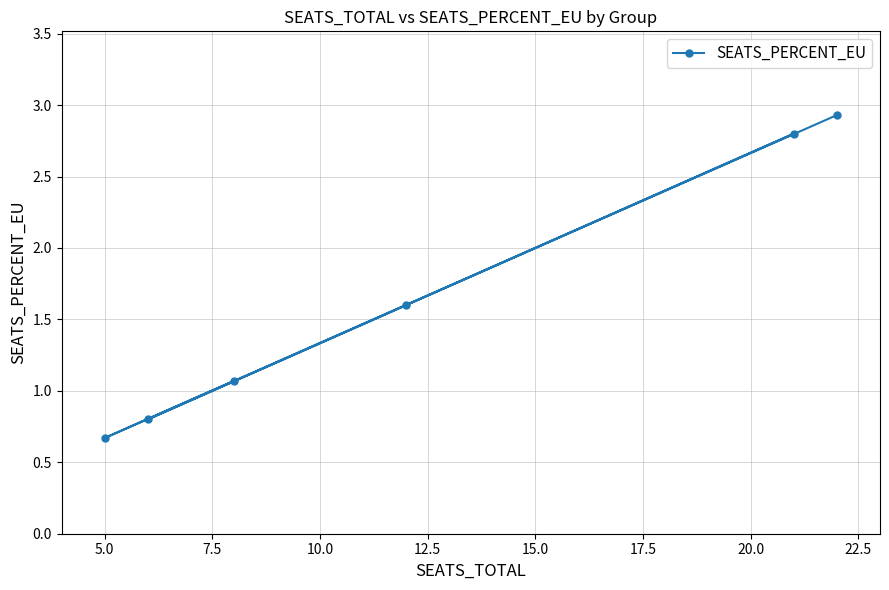

What is the greatest value displayed?

2.9